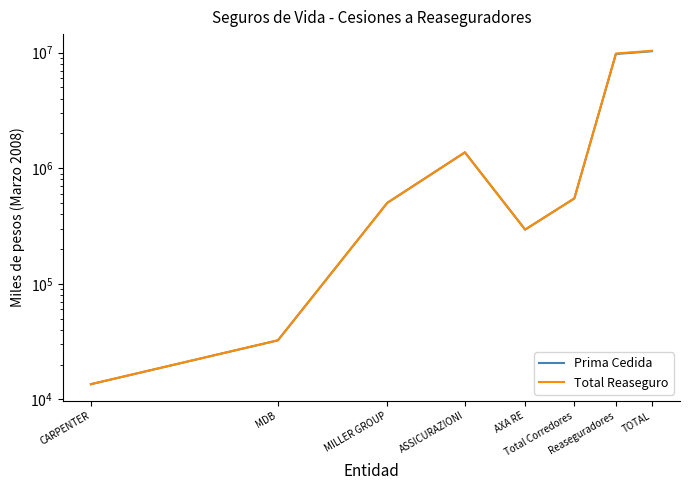

True or false: Total Reaseguro and Prima Cedida intersect in this chart.

False